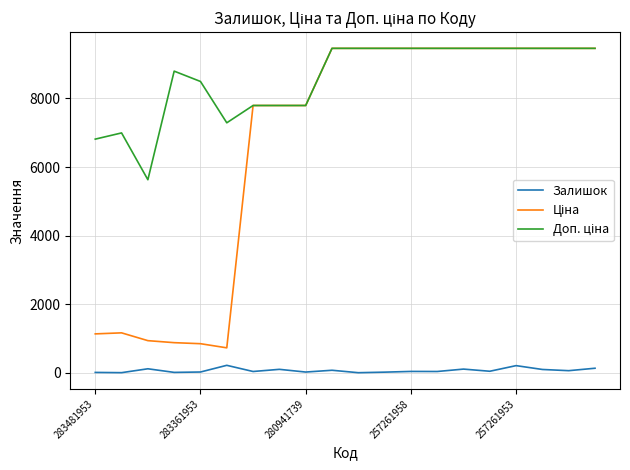

At how many categories does at least one series exceed 438?

20